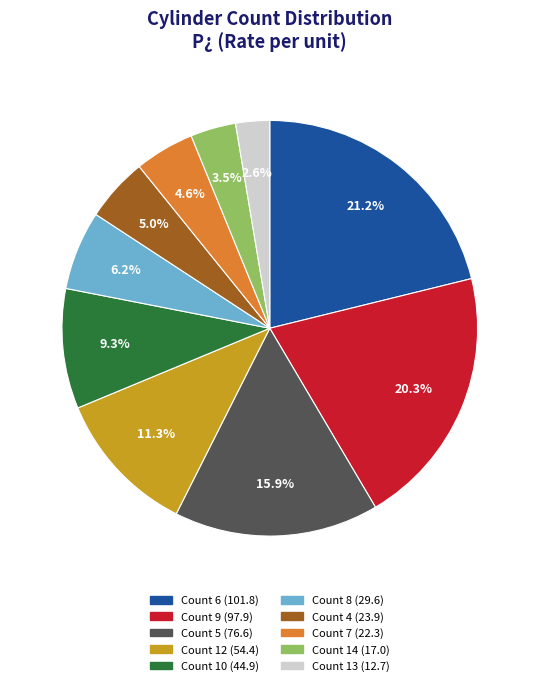

Count the number of slices in the pie.

10